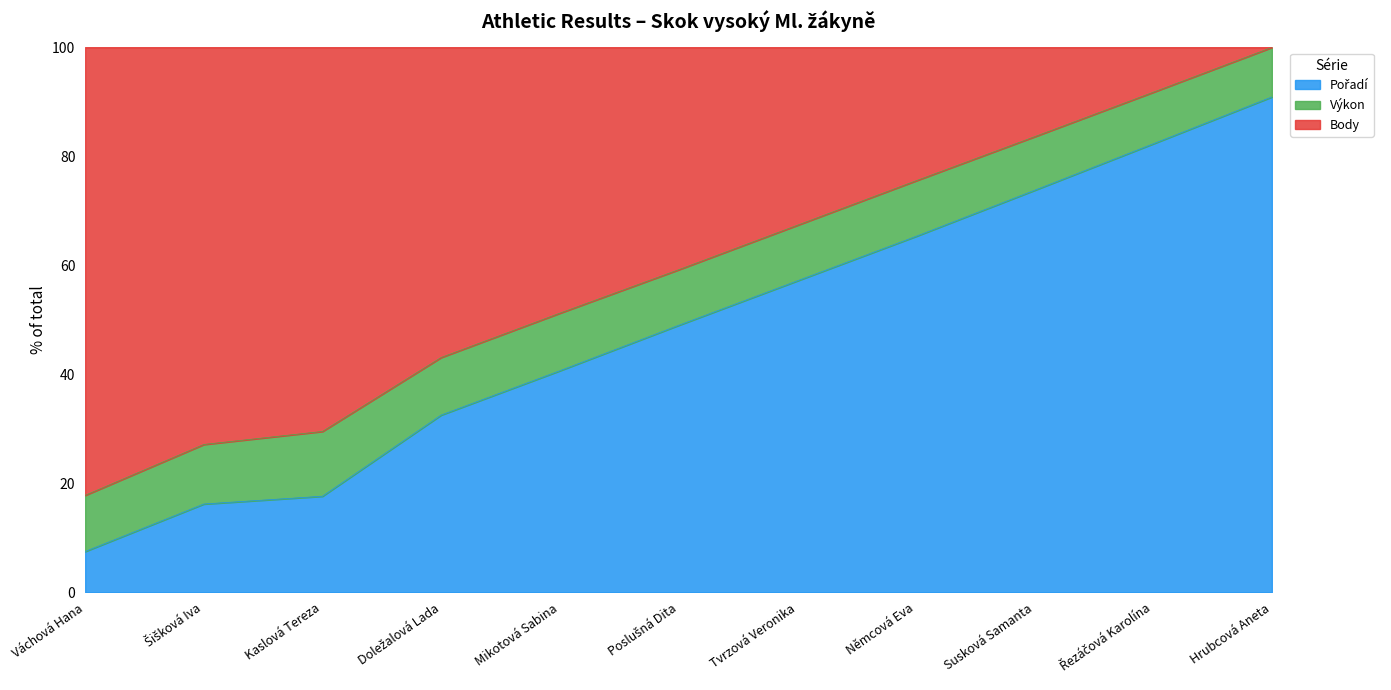

At how many categories does at least one series exceed 34?

8